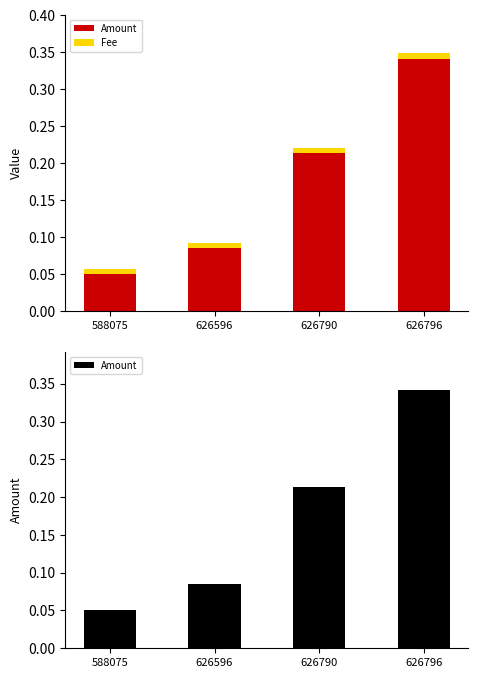

How many bars are there in total?

8